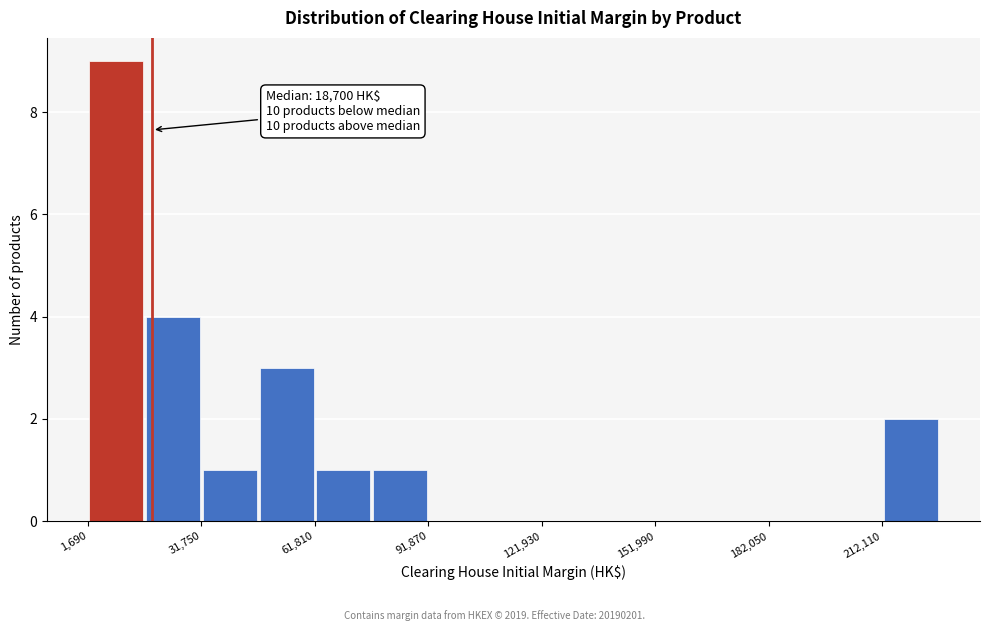

Around what value on the x-axis is the tallest bar? Give the approximate position of its centre, as read against the axis.

10000